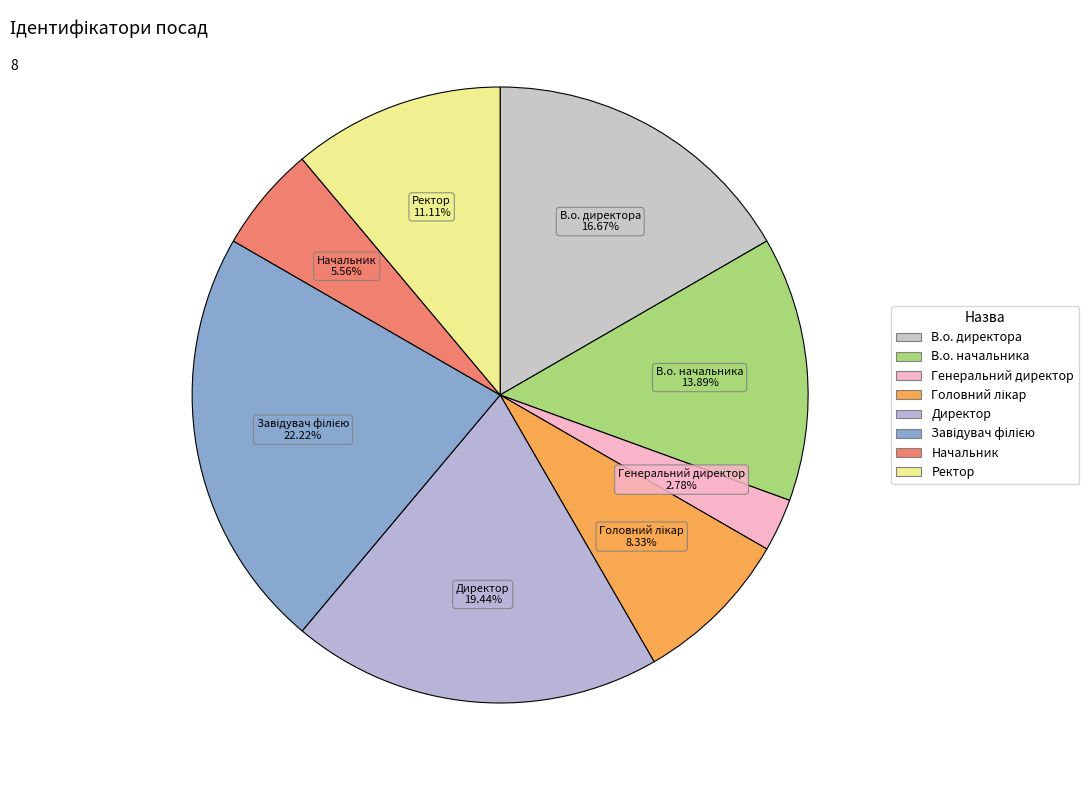

What is the smallest slice in the pie chart?

Генеральний директор